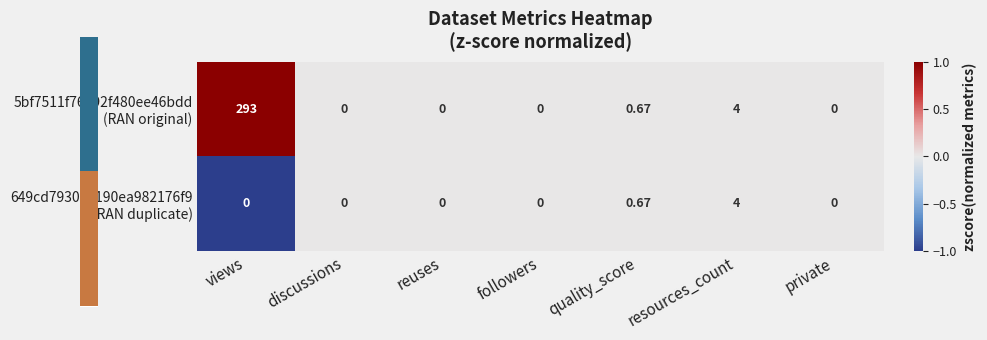

At which category is the sum across all series the highest?

views